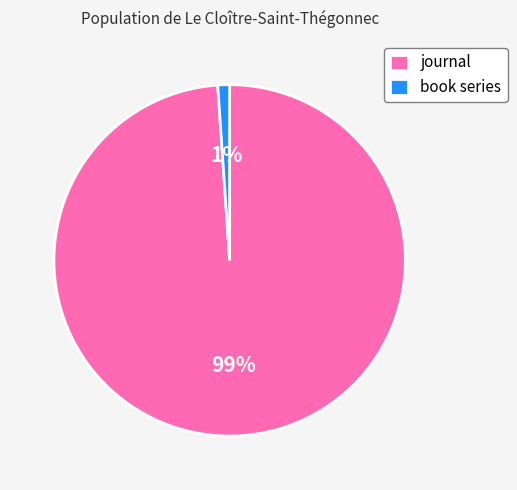

Which category has the smallest portion of the pie?

book series